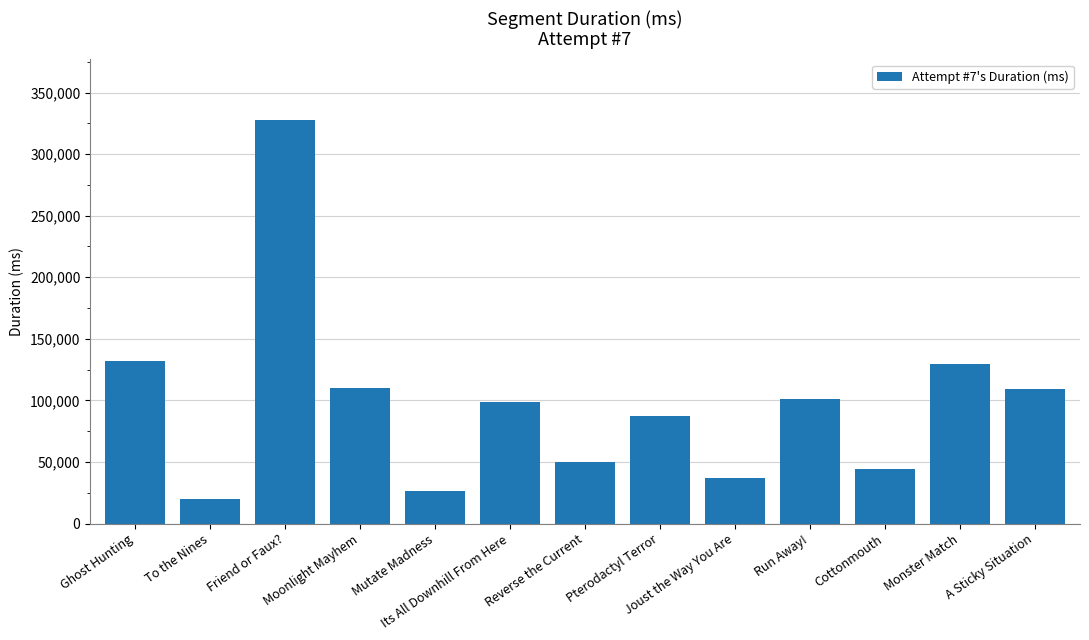

Between Friend or Faux? and Monster Match, which is larger?

Friend or Faux?